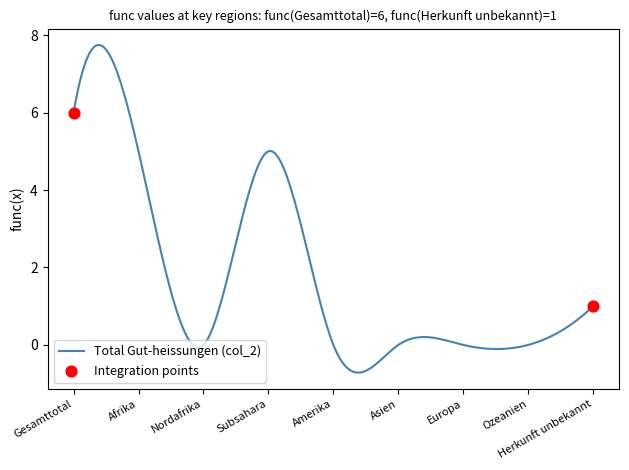

What is the smallest value displayed?

-0.7